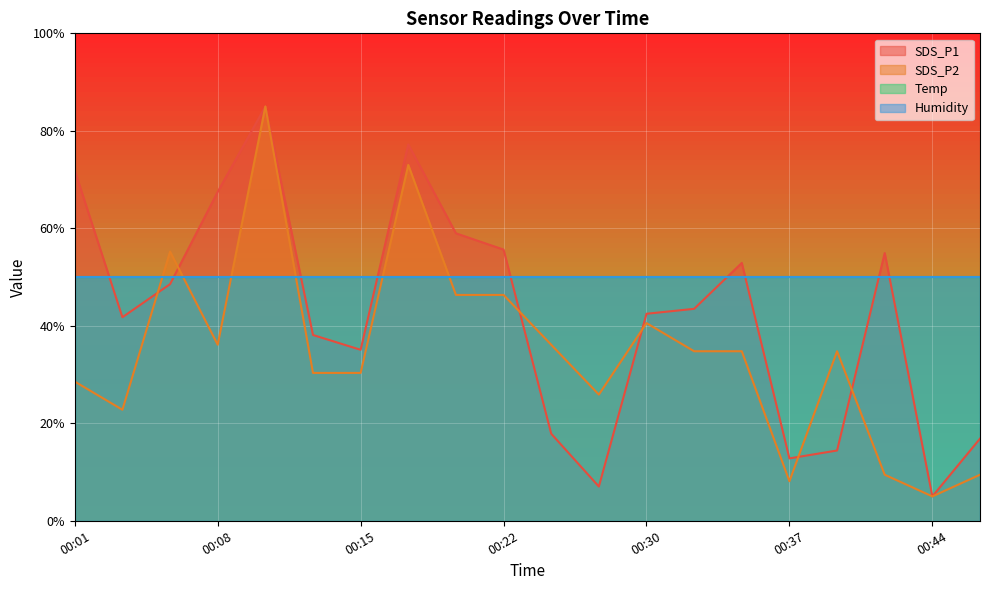

What is the sum of all SDS_P1 values?

847.3